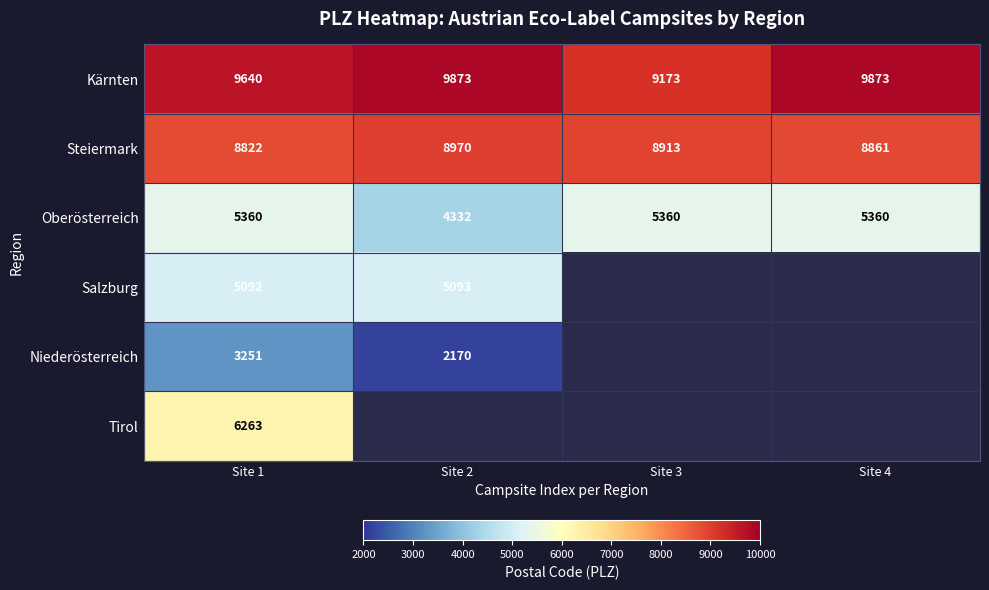

What is the minimum value shown in the chart?

2170.0